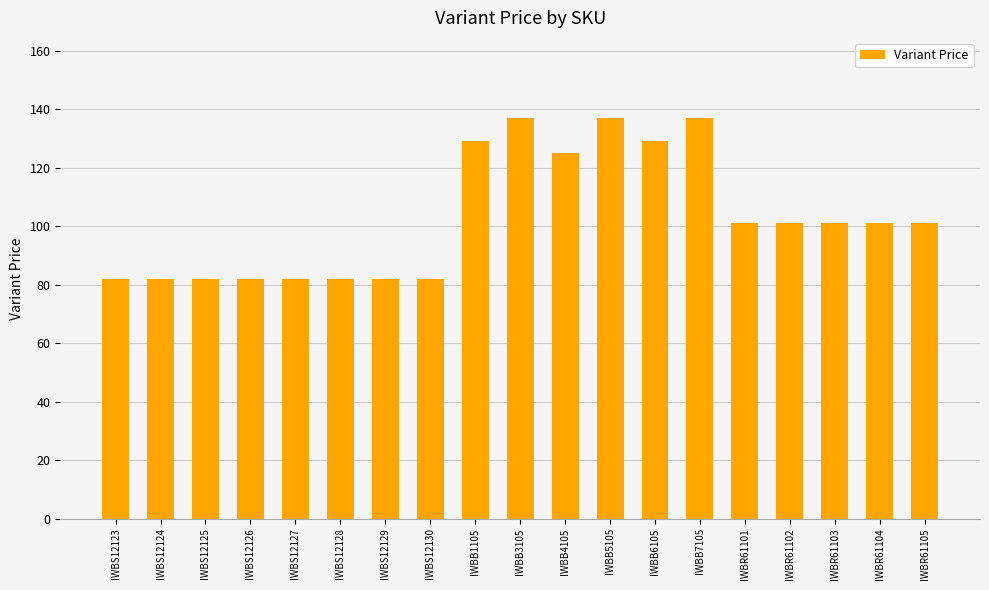

Reading right to left, what are all the values shown in this chart?

IWBR61105=101	IWBR61104=101	IWBR61103=101	IWBR61102=101	IWBR61101=101	IWBB7105=137	IWBB6105=129	IWBB5105=137	IWBB4105=125	IWBB3105=137	IWBB1105=129	IWBS12130=82	IWBS12129=82	IWBS12128=82	IWBS12127=82	IWBS12126=82	IWBS12125=82	IWBS12124=82	IWBS12123=82